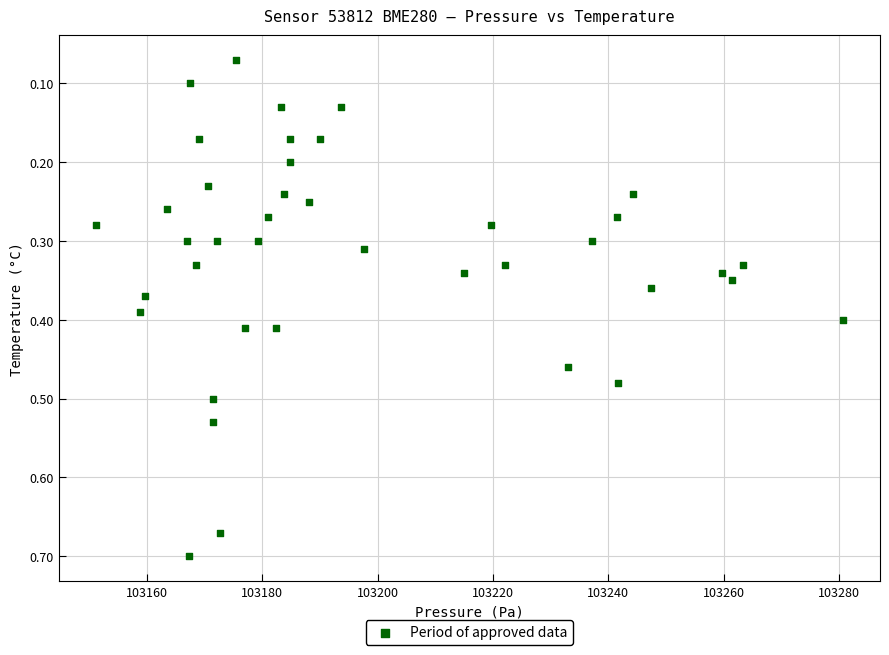

What is the range of Y values (max minus min)?

0.6